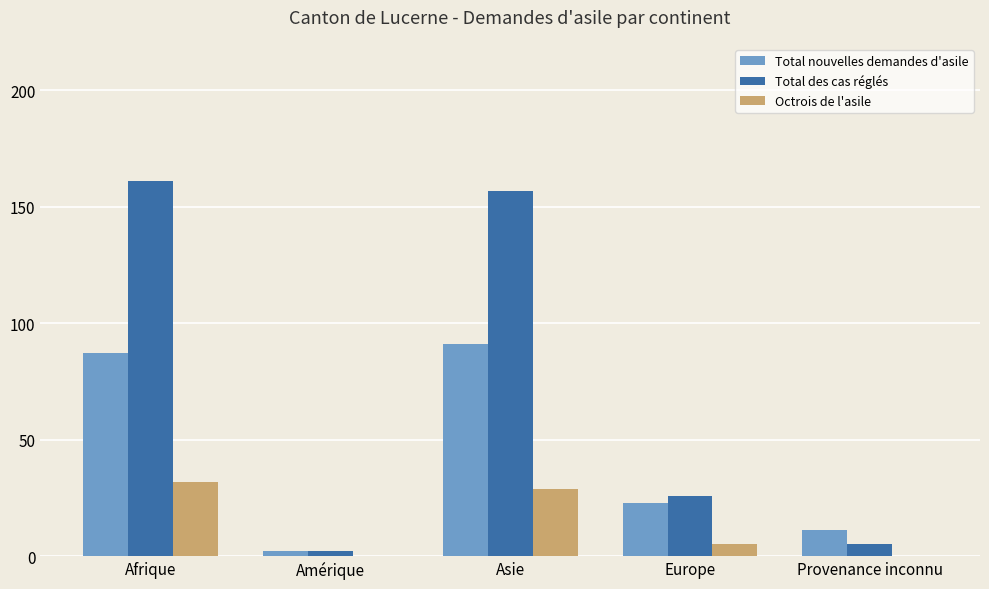

Reading left to right, transcribe all the data shown in this chart.

Total nouvelles demandes d'asile: Afrique=87	Amérique=2	Asie=91	Europe=23	Provenance inconnu=11
Total des cas réglés: Afrique=161	Amérique=2	Asie=157	Europe=26	Provenance inconnu=5
Octrois de l'asile: Afrique=32	Amérique=0	Asie=29	Europe=5	Provenance inconnu=0